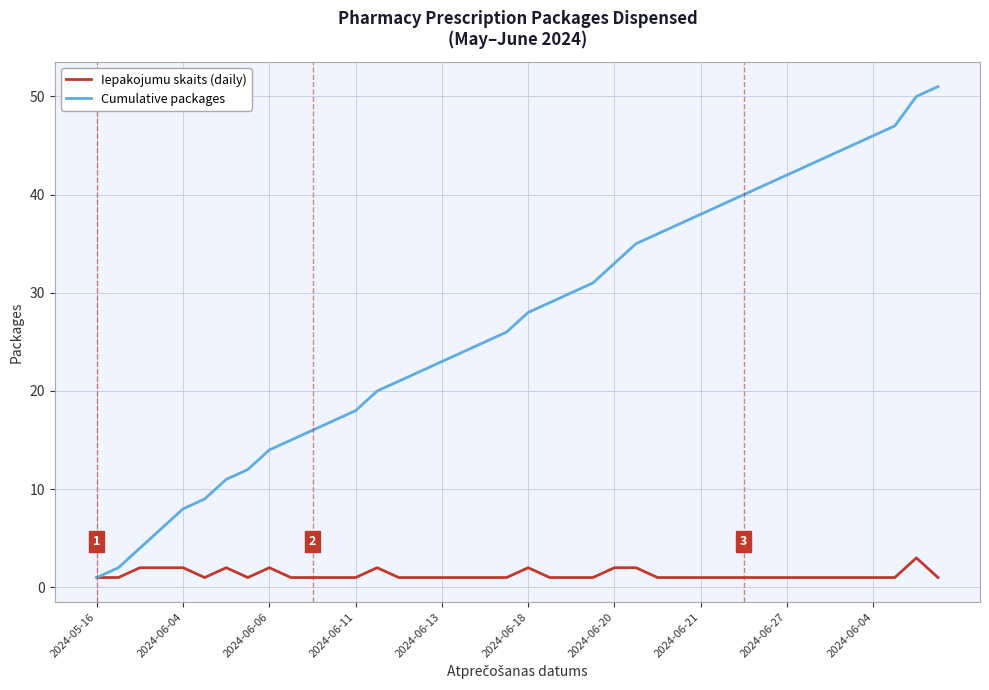

List the series in order of their peak value, highest first.

Cumulative packages, Iepakojumu skaits (daily)